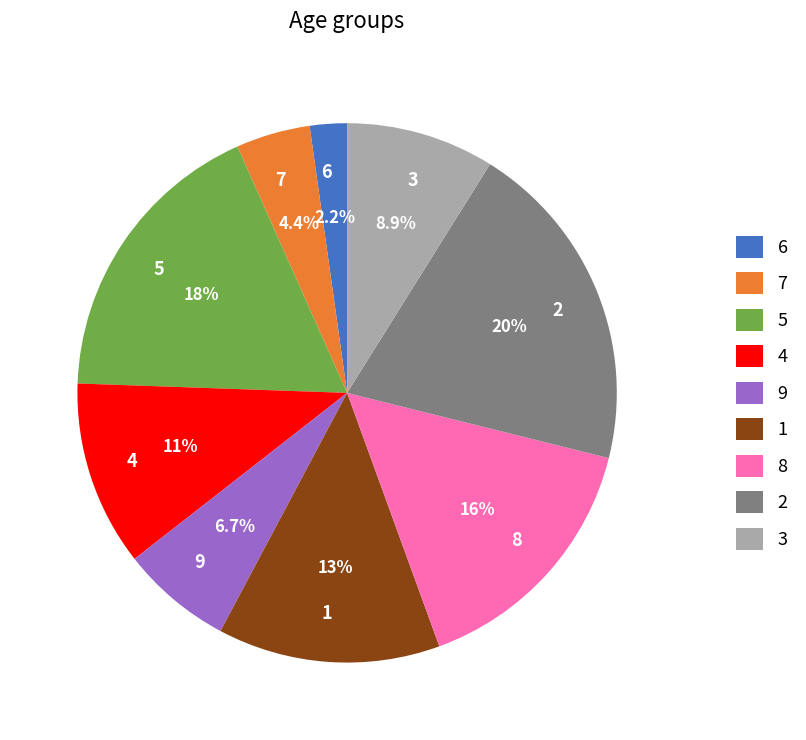

Is it true that 8 is 3% of the pie?

False